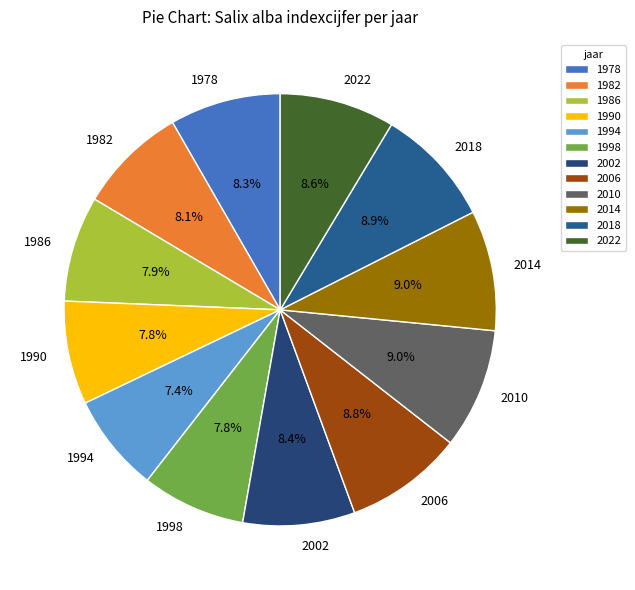

Approximately how many times larger is the value at 1994 compared to 1990?

0.9